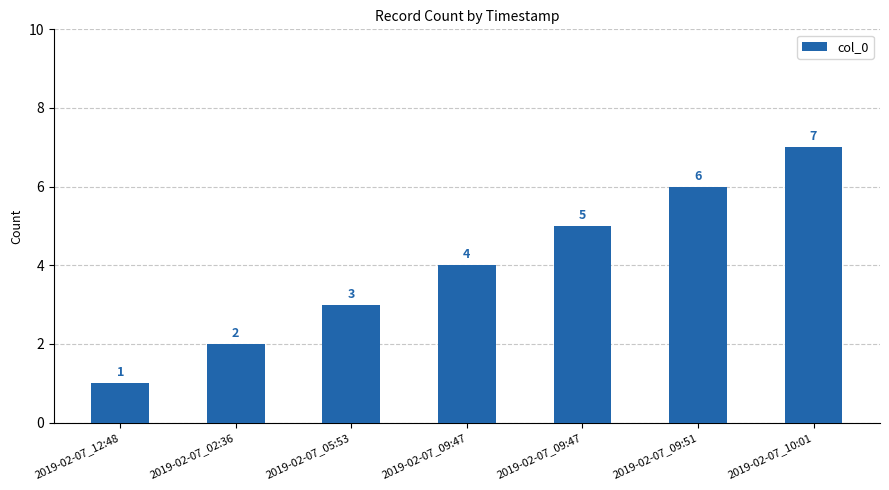

At which label is the value closest to 4?

2019-02-07_09:47